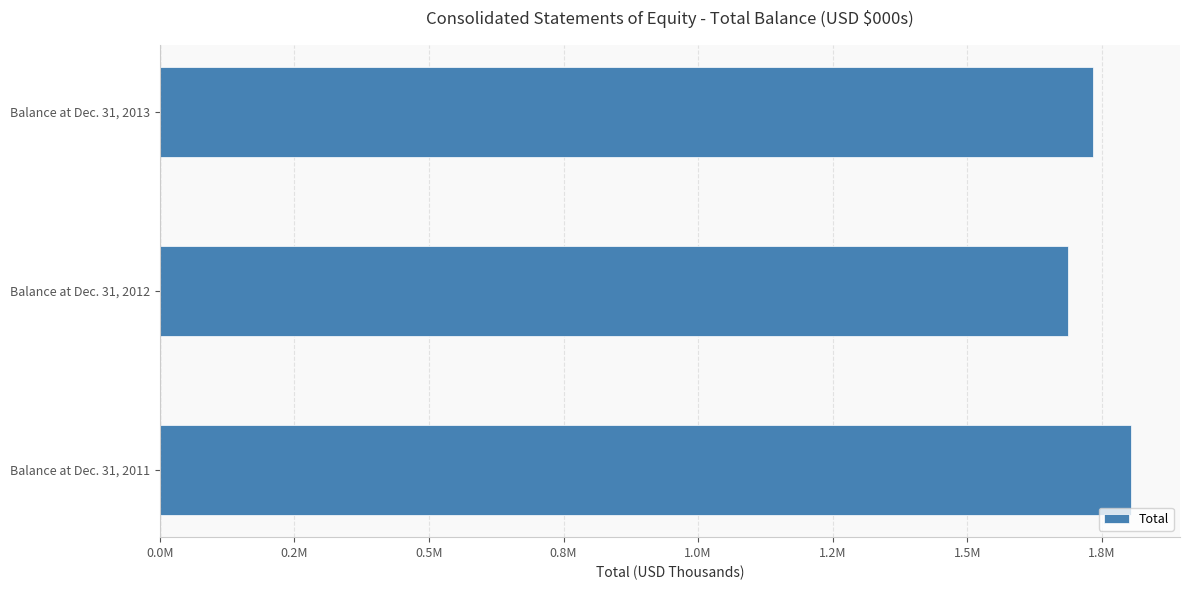

Are the bars horizontal?

Yes